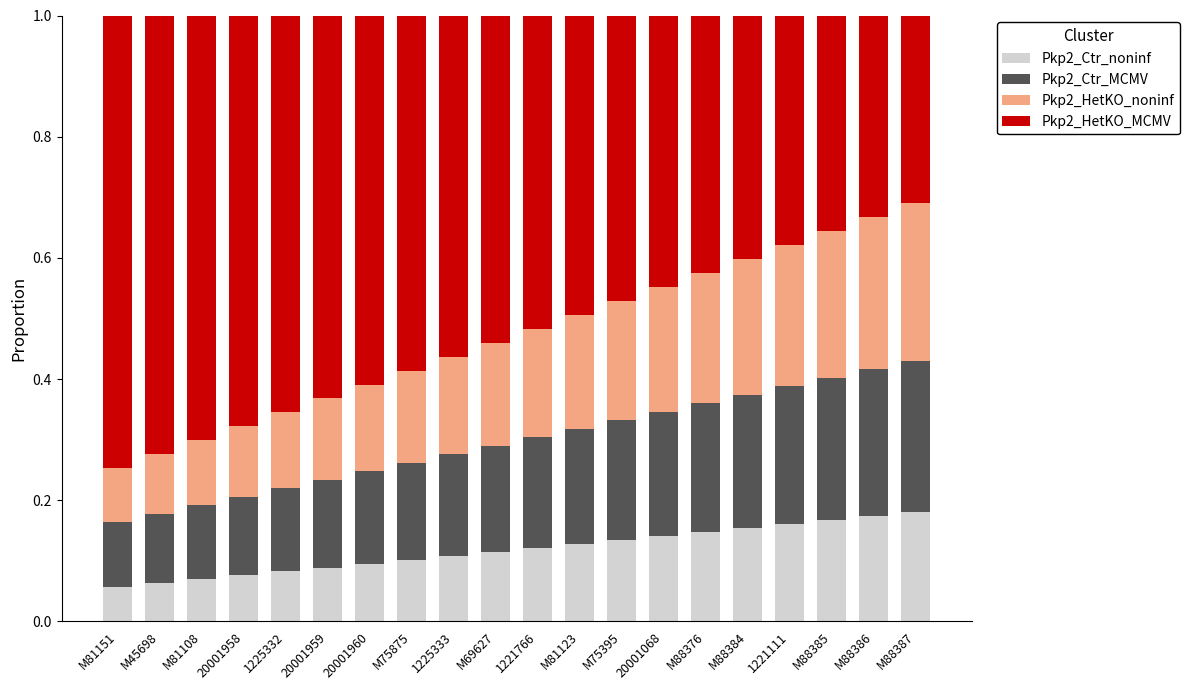

How many bars are there in total?

20